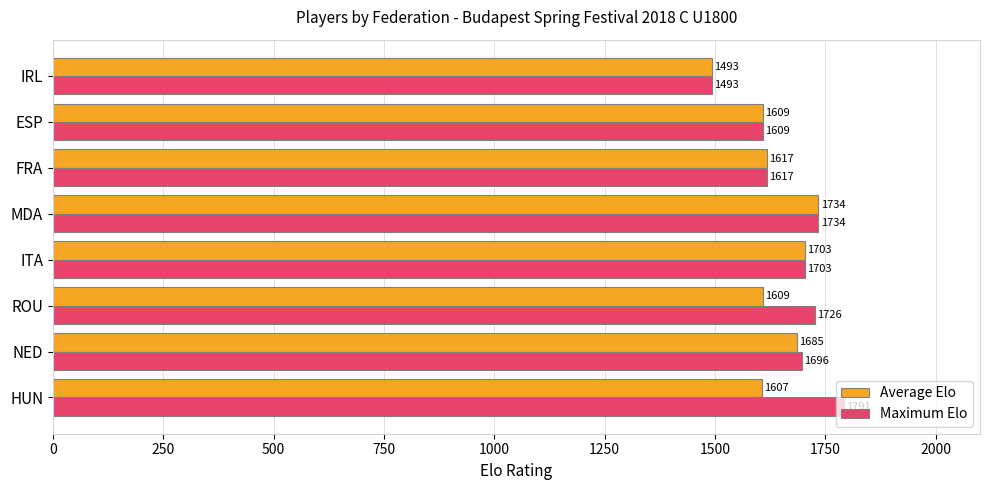

What are all the series names shown in the legend?

Average Elo, Maximum Elo